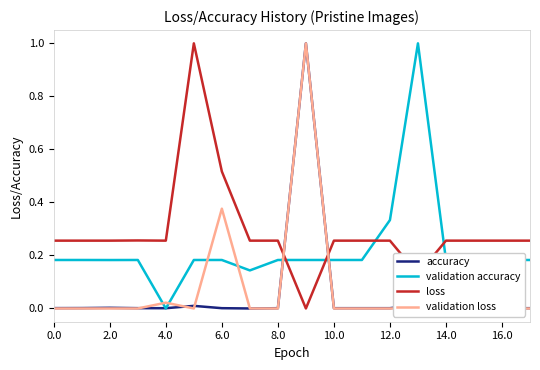

The value of validation accuracy at 16.0 is 0.1. True or false?

False